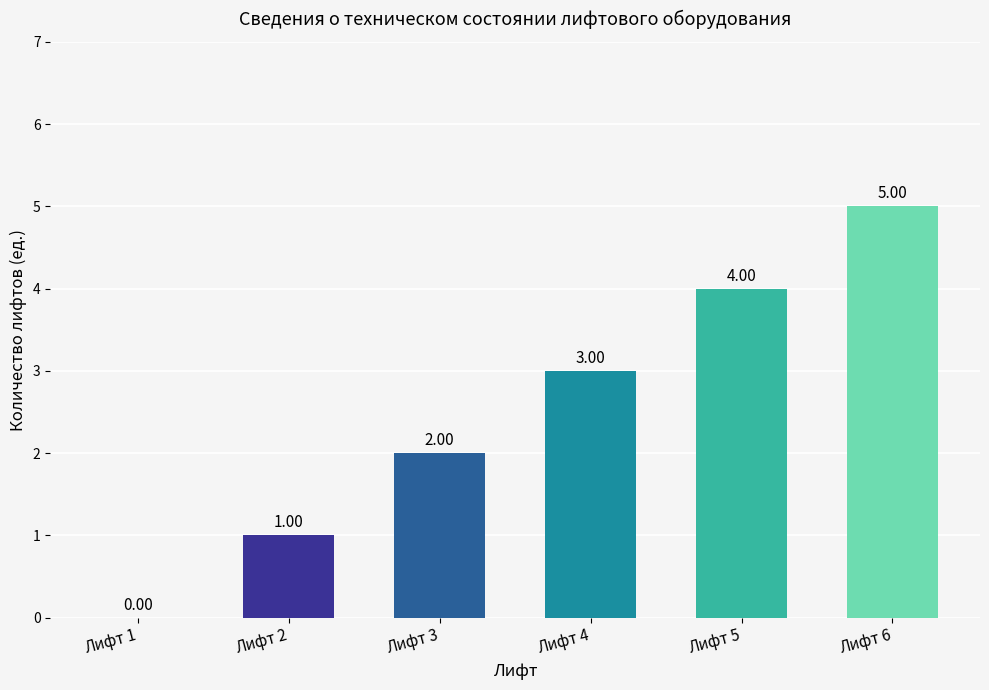

Read the value at Лифт 3.

2